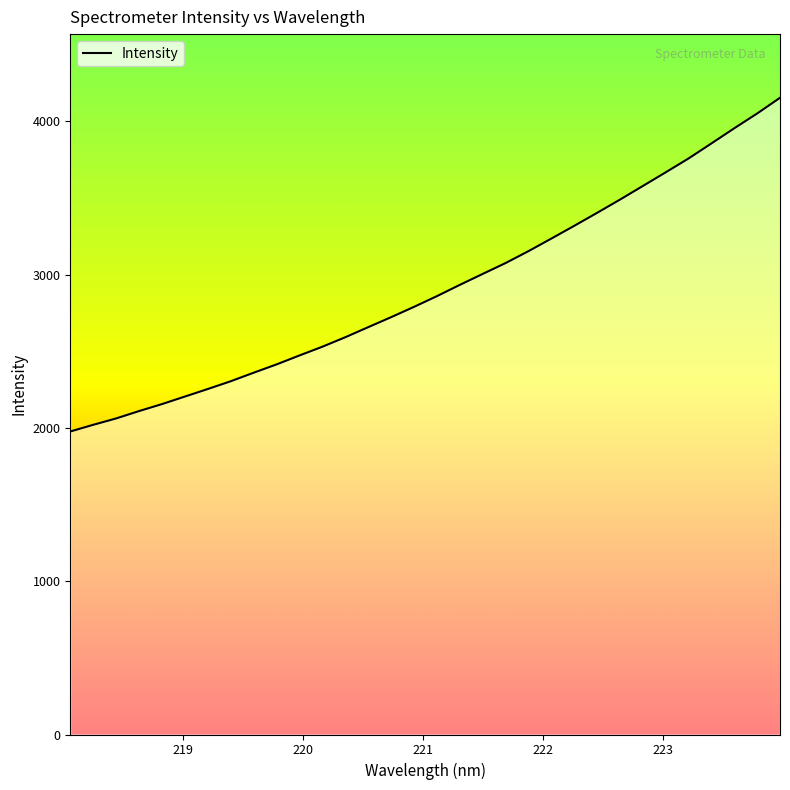

What is the smallest value displayed?

1976.4